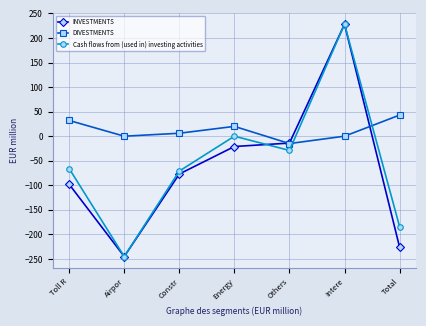

What is the sum of the DIVESTMENTS values at Constr and Toll R?

38